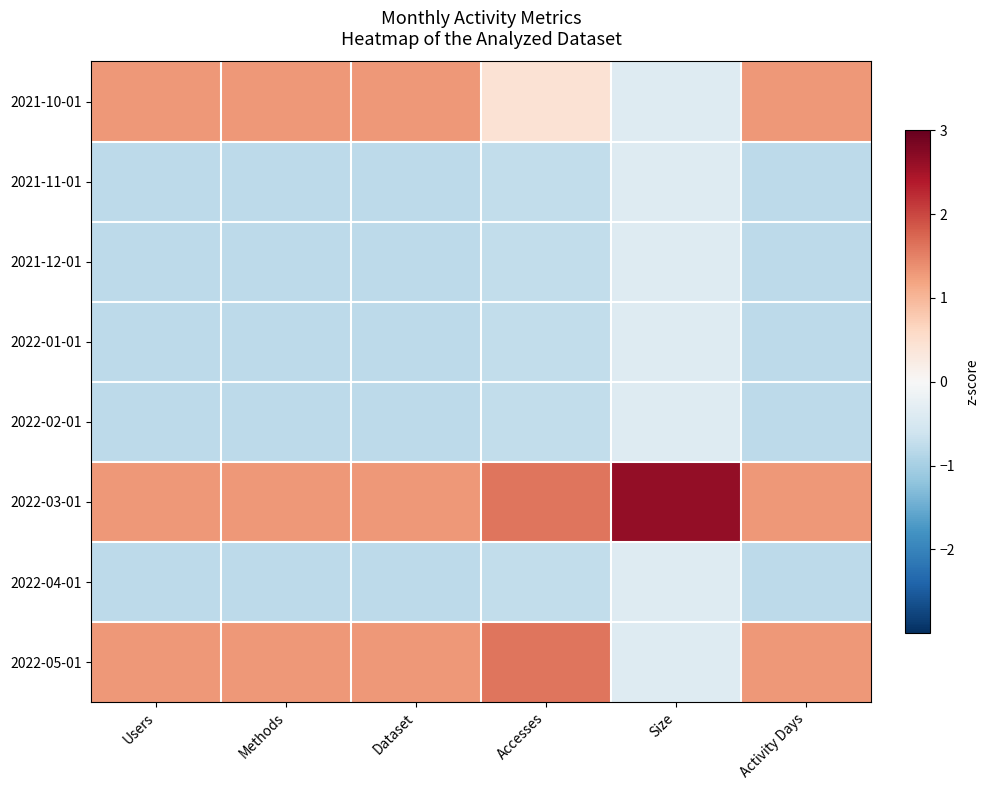

Which has a higher value, Activity Days or Users?

Activity Days